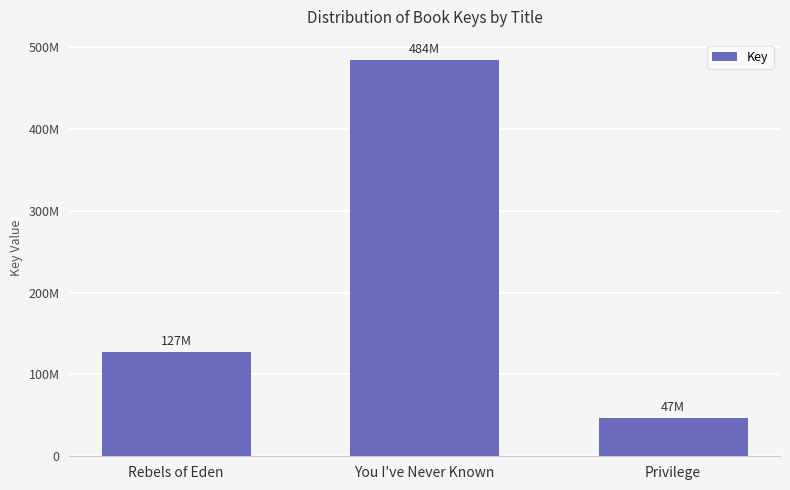

Does the chart contain stacked bars?

No